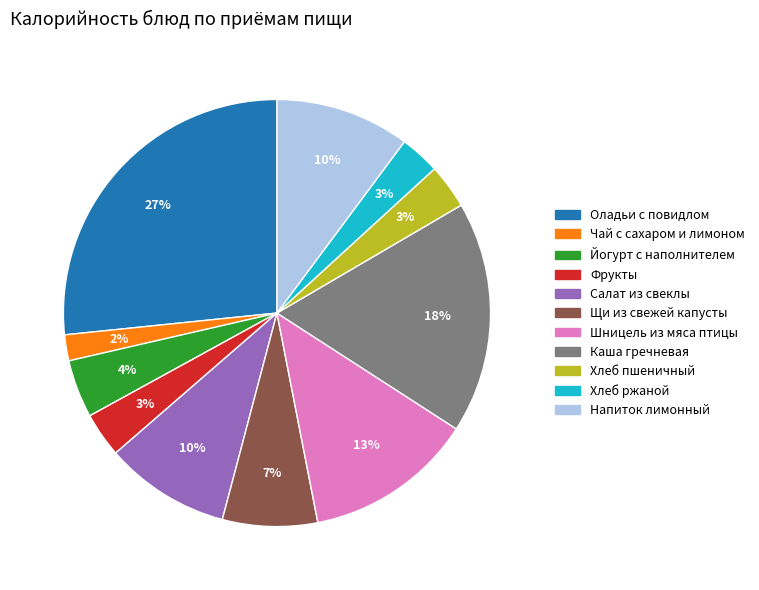

To the nearest percent, what portion does Хлеб пшеничный represent?

3%